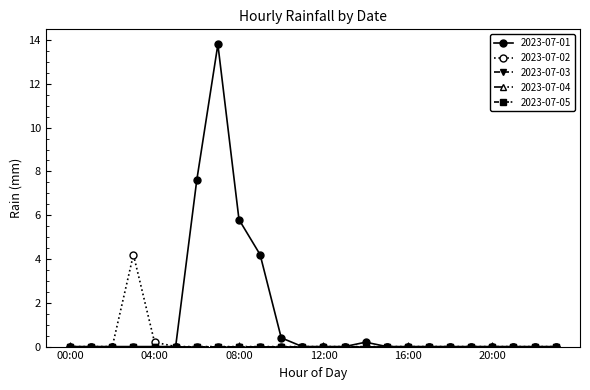

Does the chart have visible grid lines?

No